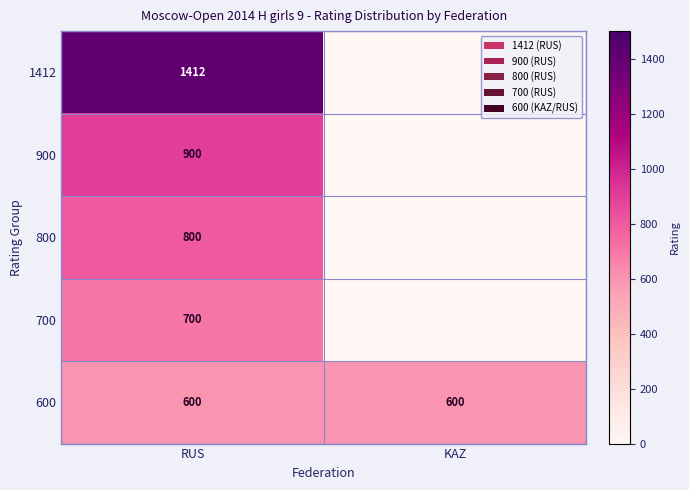

At how many categories does at least one series exceed 821?

1